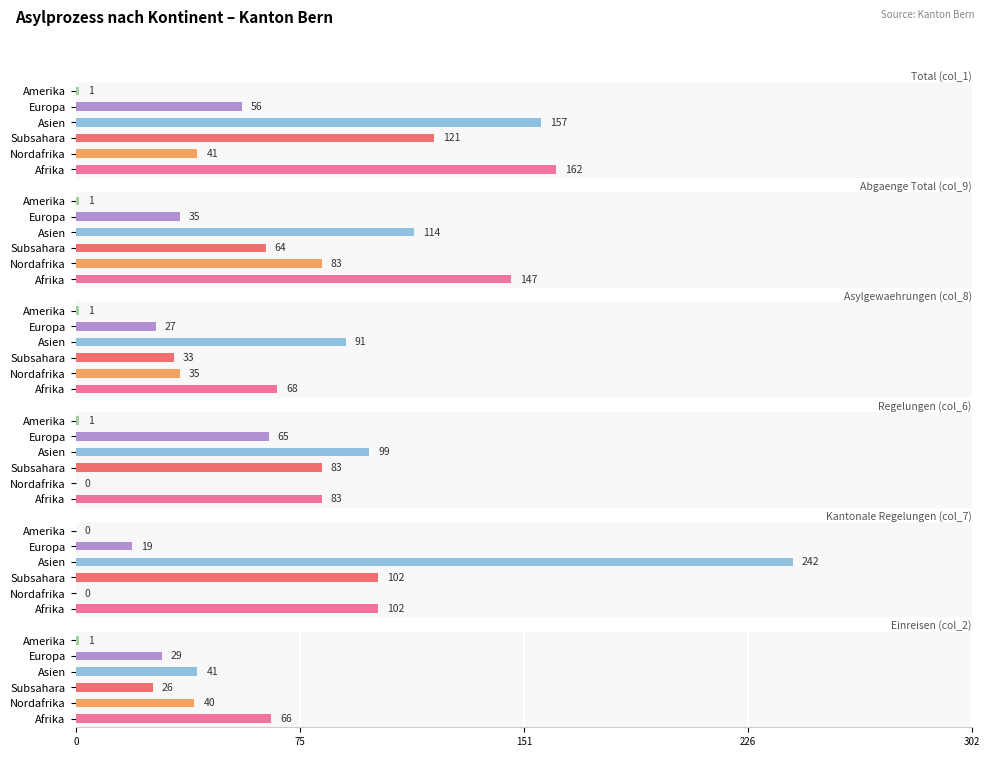

How many bars are there in each group?

6